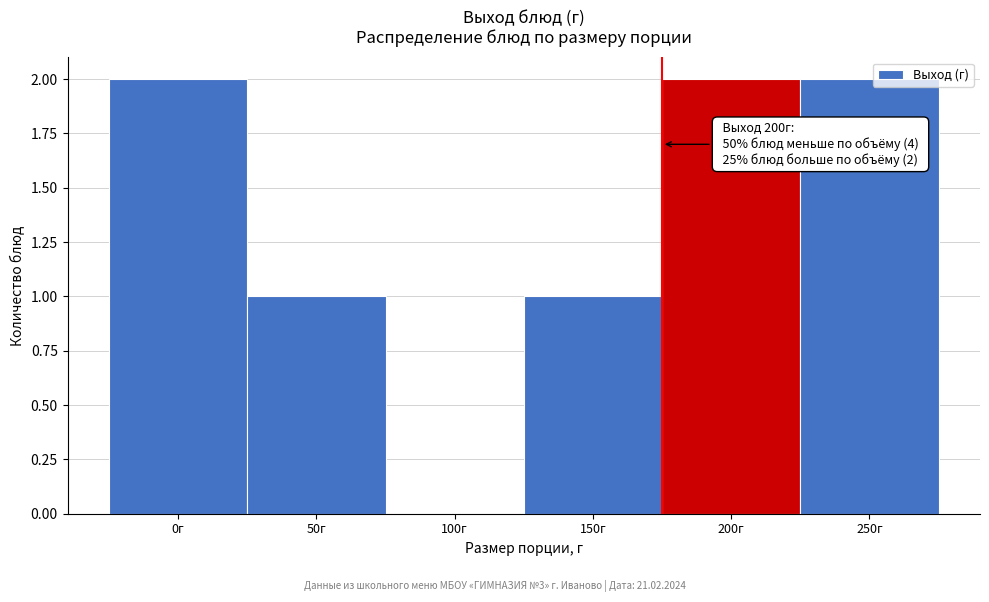

Reading right to left, what are all the values shown in this chart?

250г=2	200г=2	150г=1	100г=0	50г=1	0г=2